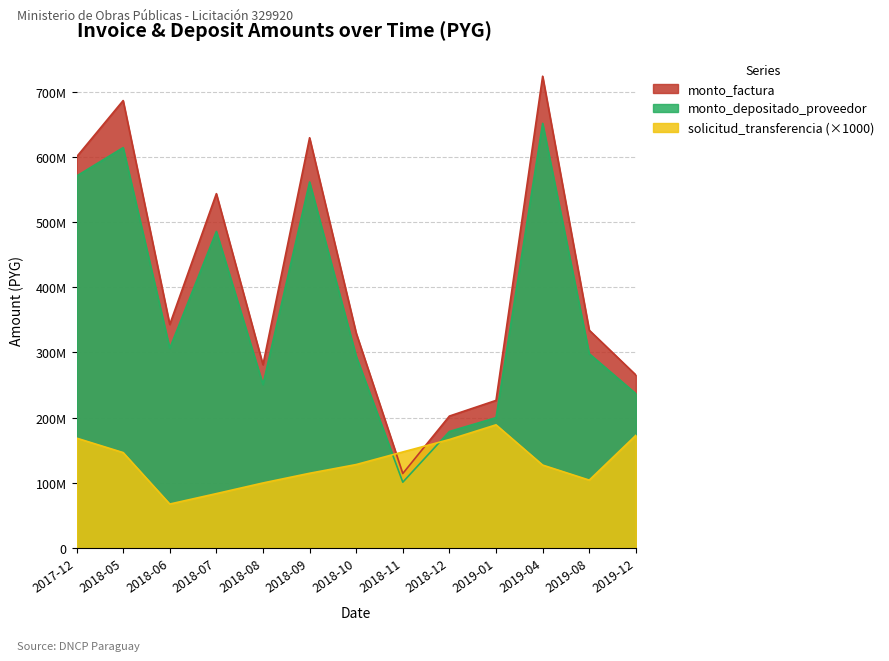

Where does the solicitud_transferencia series first go above 127933000?

2017-12